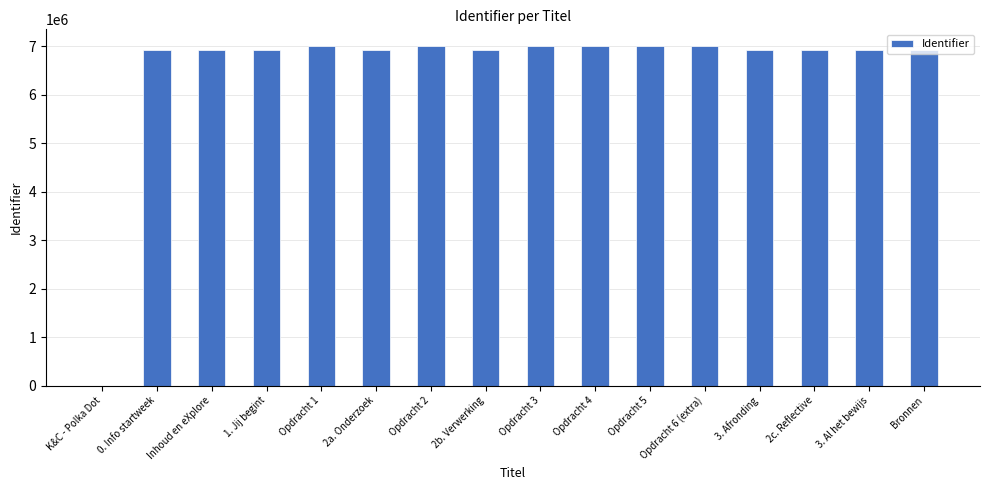

What is the sum of all values?

104335445